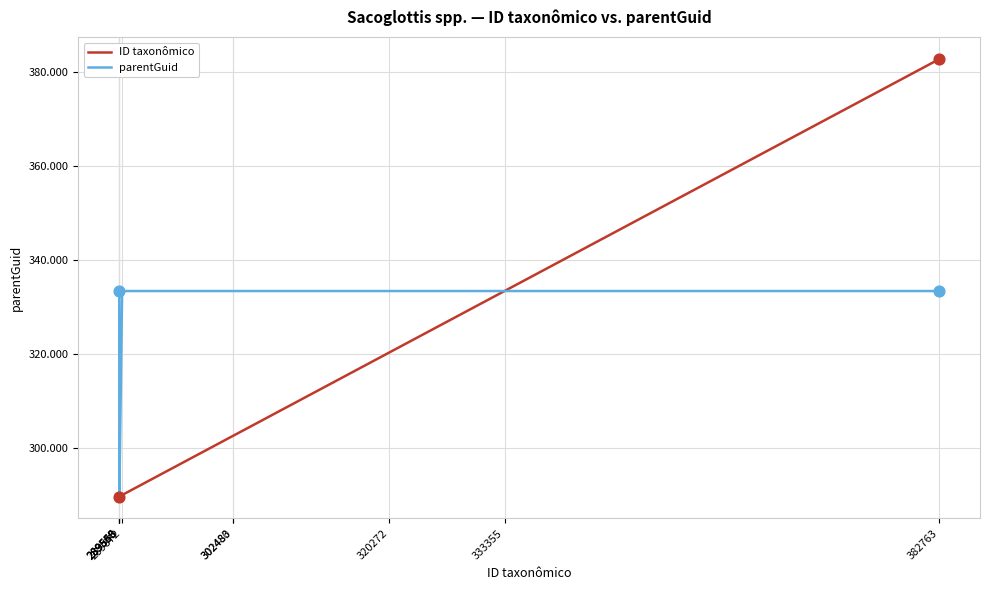

Is the value of ID taxonômico at 289560 greater than the value of parentGuid at 302483?

No